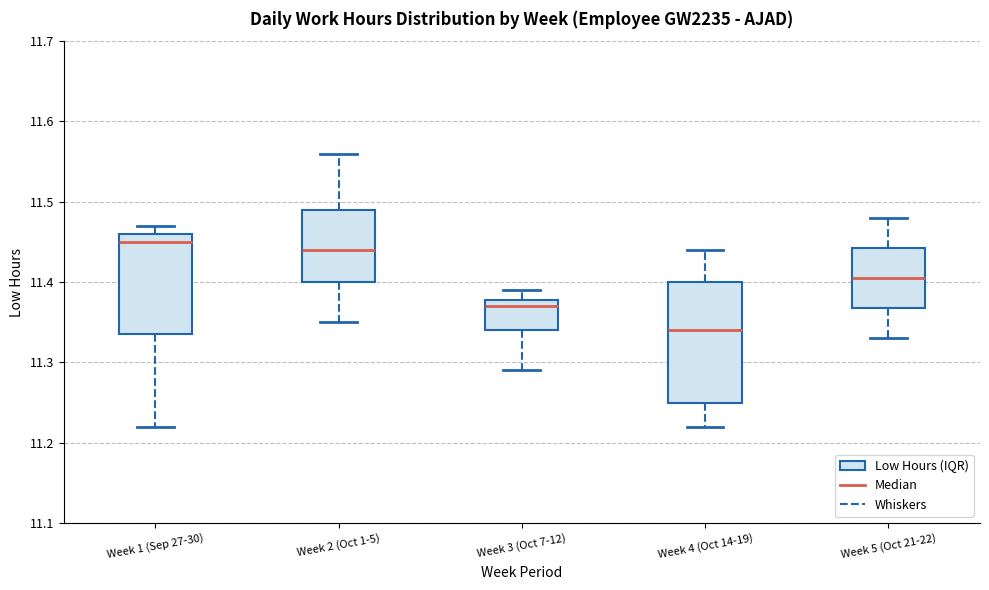

Reading left to right, transcribe this box plot: for each box, give where its median line is, the range the box spans, and where its two whiskers end, as read against the y-axis. The values are not printed on the chart, so give them approximately, as read against the axis.

Week 1 (Sep 27-30): median 11.45, box 11.34 to 11.46, whiskers 11.22 to 11.47
Week 2 (Oct 1-5): median 11.44, box 11.40 to 11.49, whiskers 11.35 to 11.56
Week 3 (Oct 7-12): median 11.37, box 11.34 to 11.38, whiskers 11.29 to 11.39
Week 4 (Oct 14-19): median 11.34, box 11.25 to 11.40, whiskers 11.22 to 11.44
Week 5 (Oct 21-22): median 11.41, box 11.37 to 11.44, whiskers 11.33 to 11.48